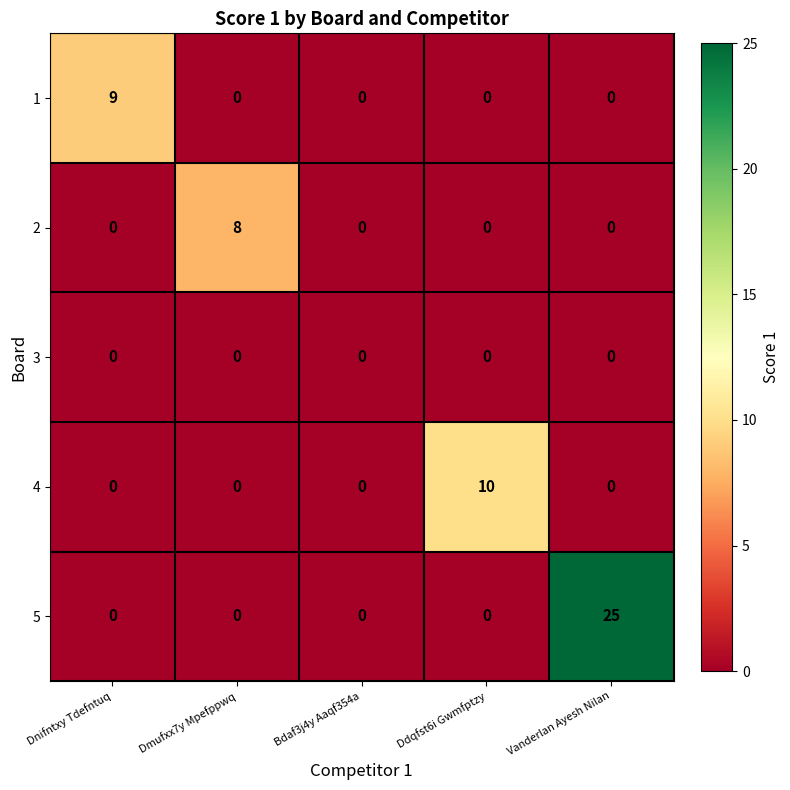

Which series changed the most between Dnifntxy Tdefntuq and Vanderlan Ayesh Nilan?

5